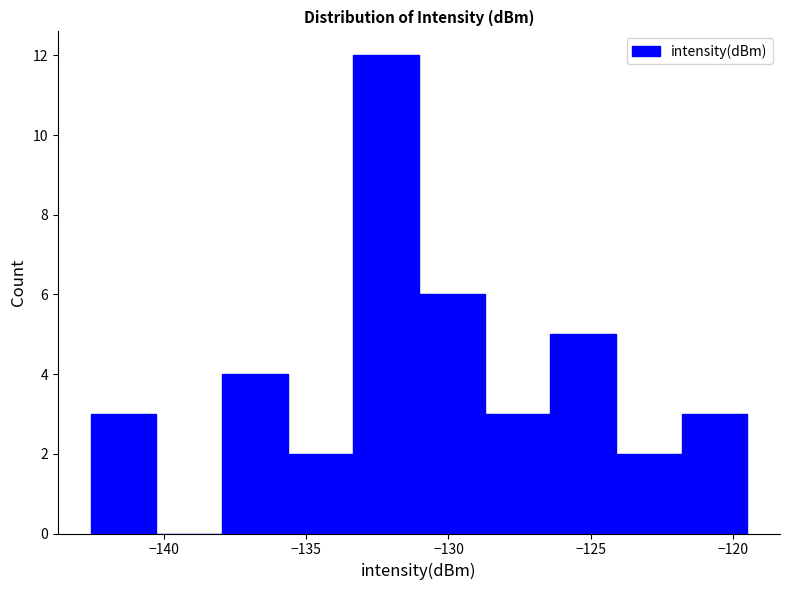

How tall is the bar that spans -131.0 to -128.5 on the x-axis? Neither the bar edges nor the heights are printed on the chart, so give them approximately, as read against the axes.

6